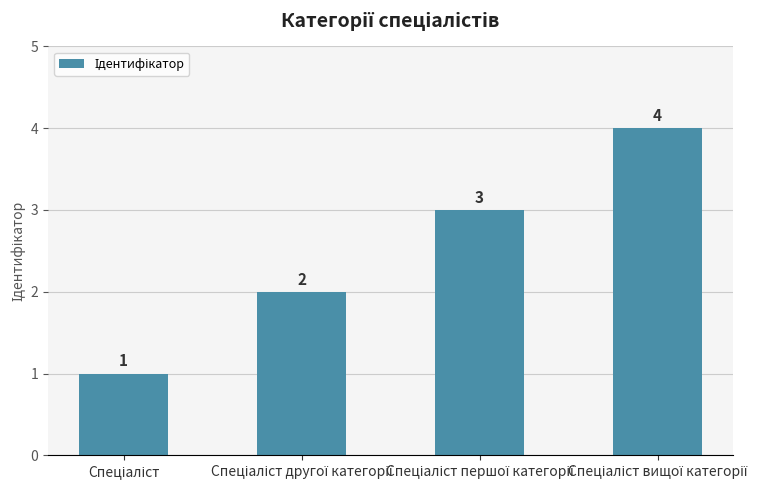

What is the maximum value shown in the chart?

4